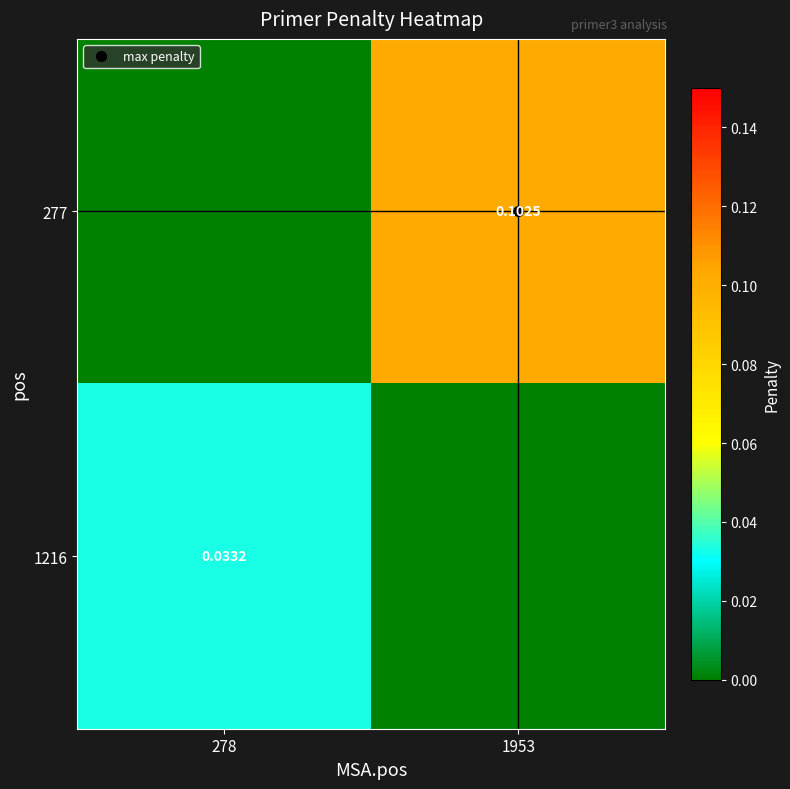

List the labels in order of 277 value, smallest first.

278, 1953